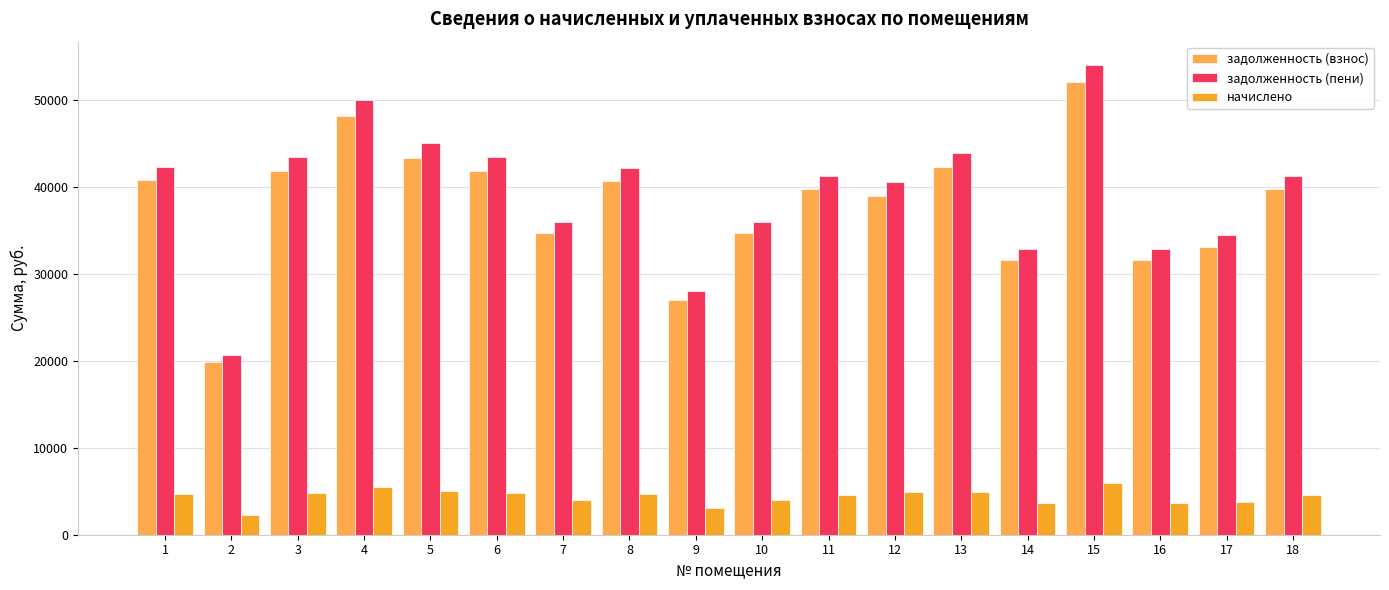

The задолженность (пени) series shows 20959.0 at 5. True or false?

False